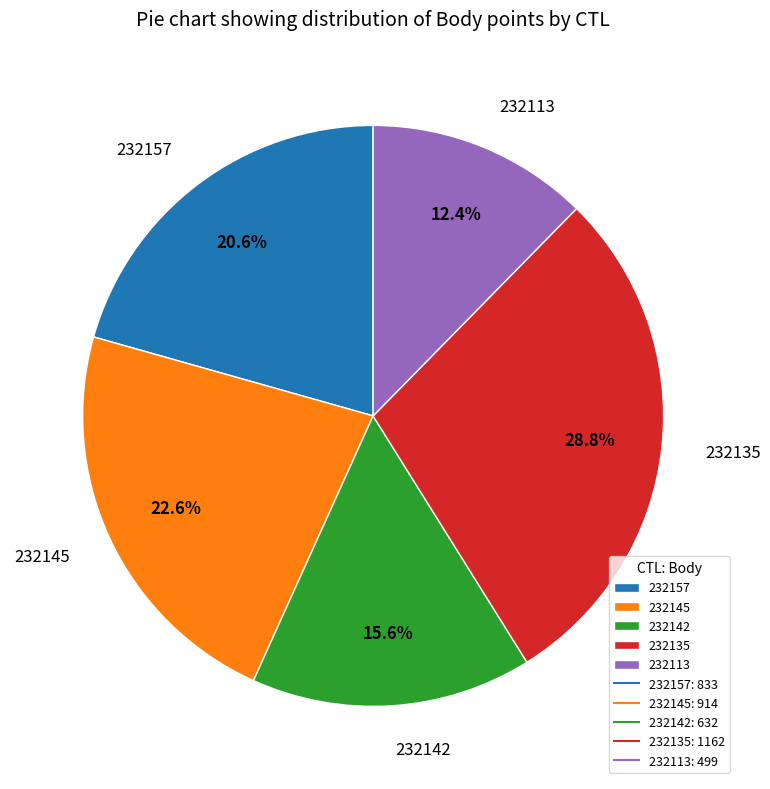

Which category has the biggest portion of the pie?

232135